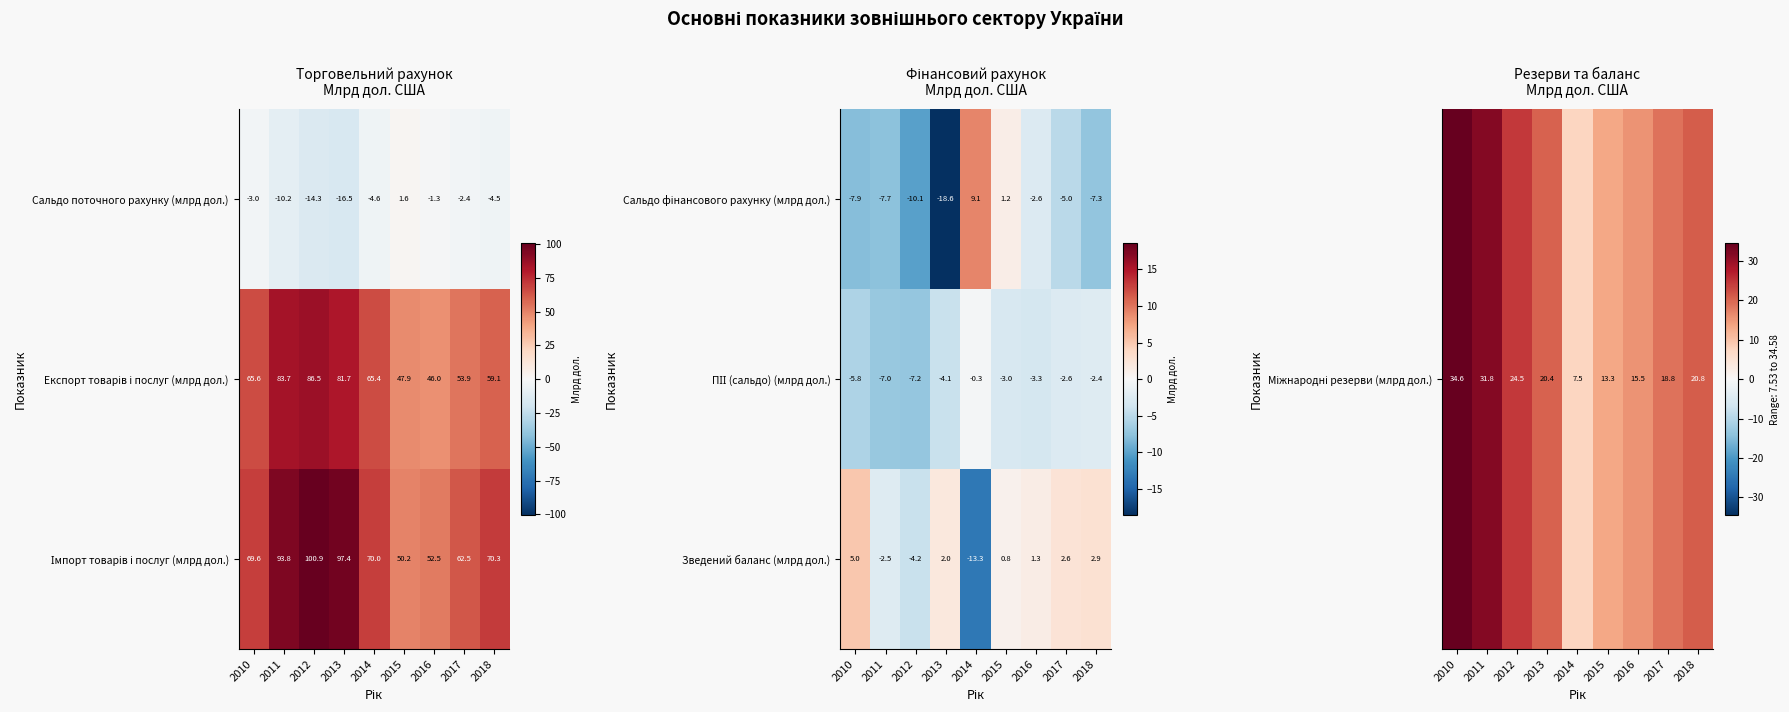

What is the difference between the second highest and second lowest values in the Зведений баланс (млрд дол.) series?

7.1